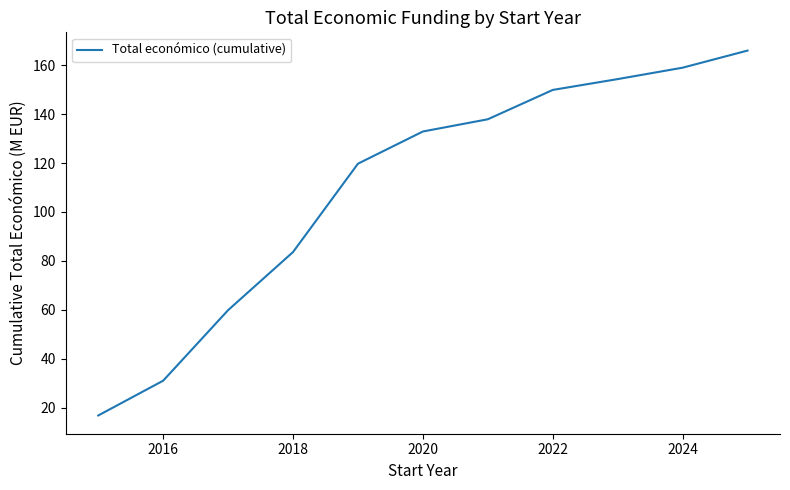

What is the greatest value displayed?

166.0